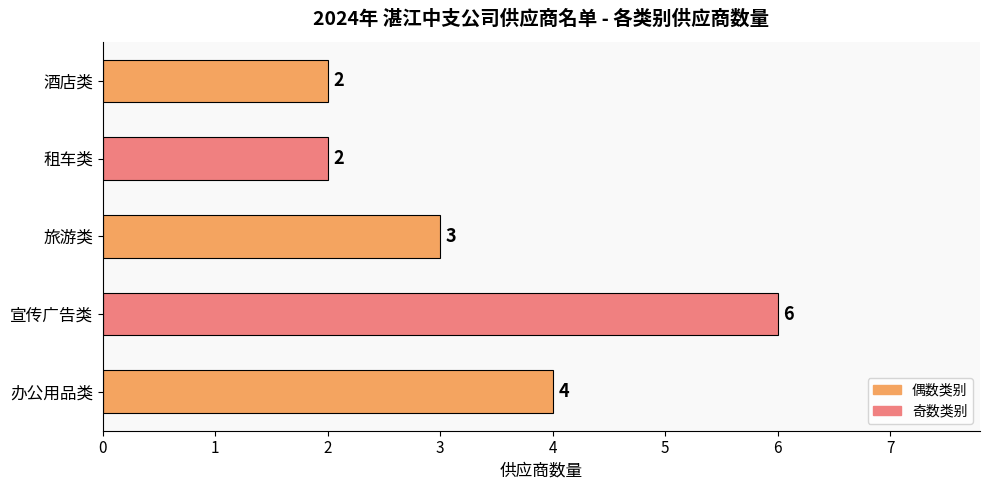

What is the maximum value shown in the chart?

6